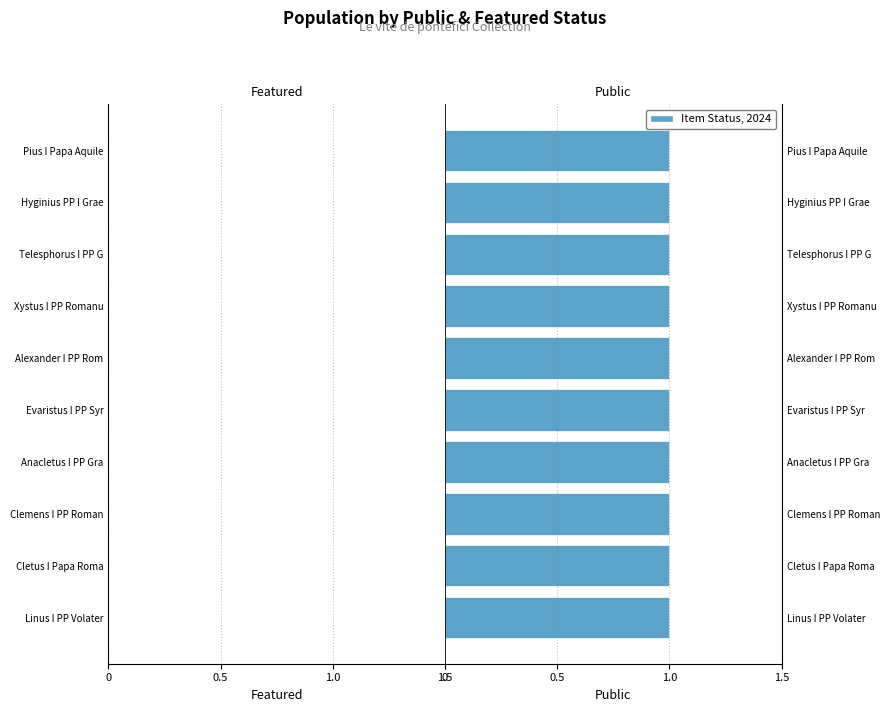

Which series has the largest total across all categories?

public